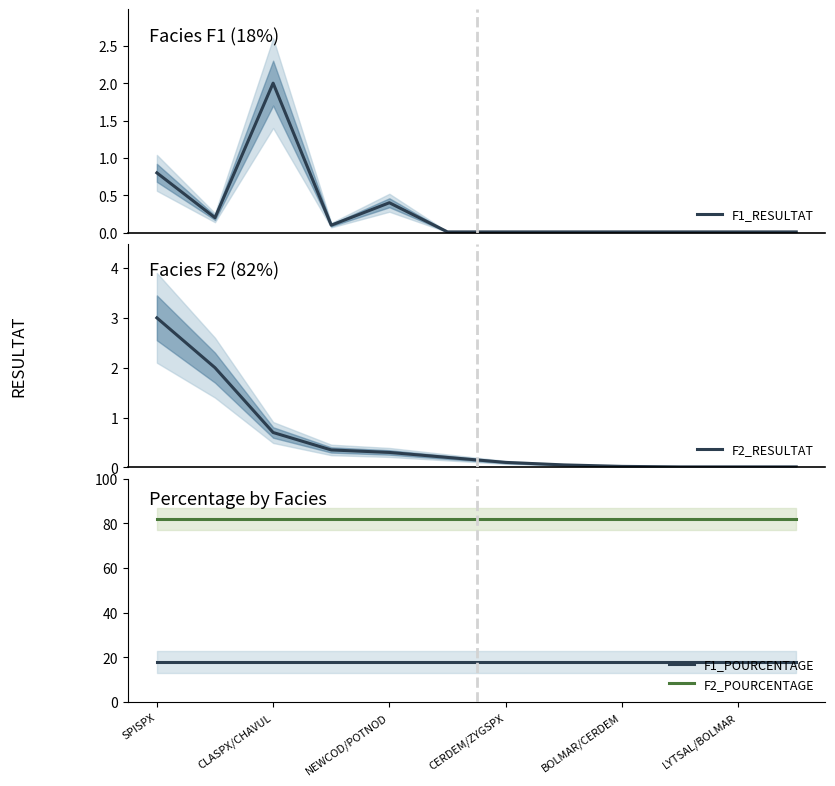

True or false: F1_POURCENTAGE and F2_POURCENTAGE cross at least once.

False